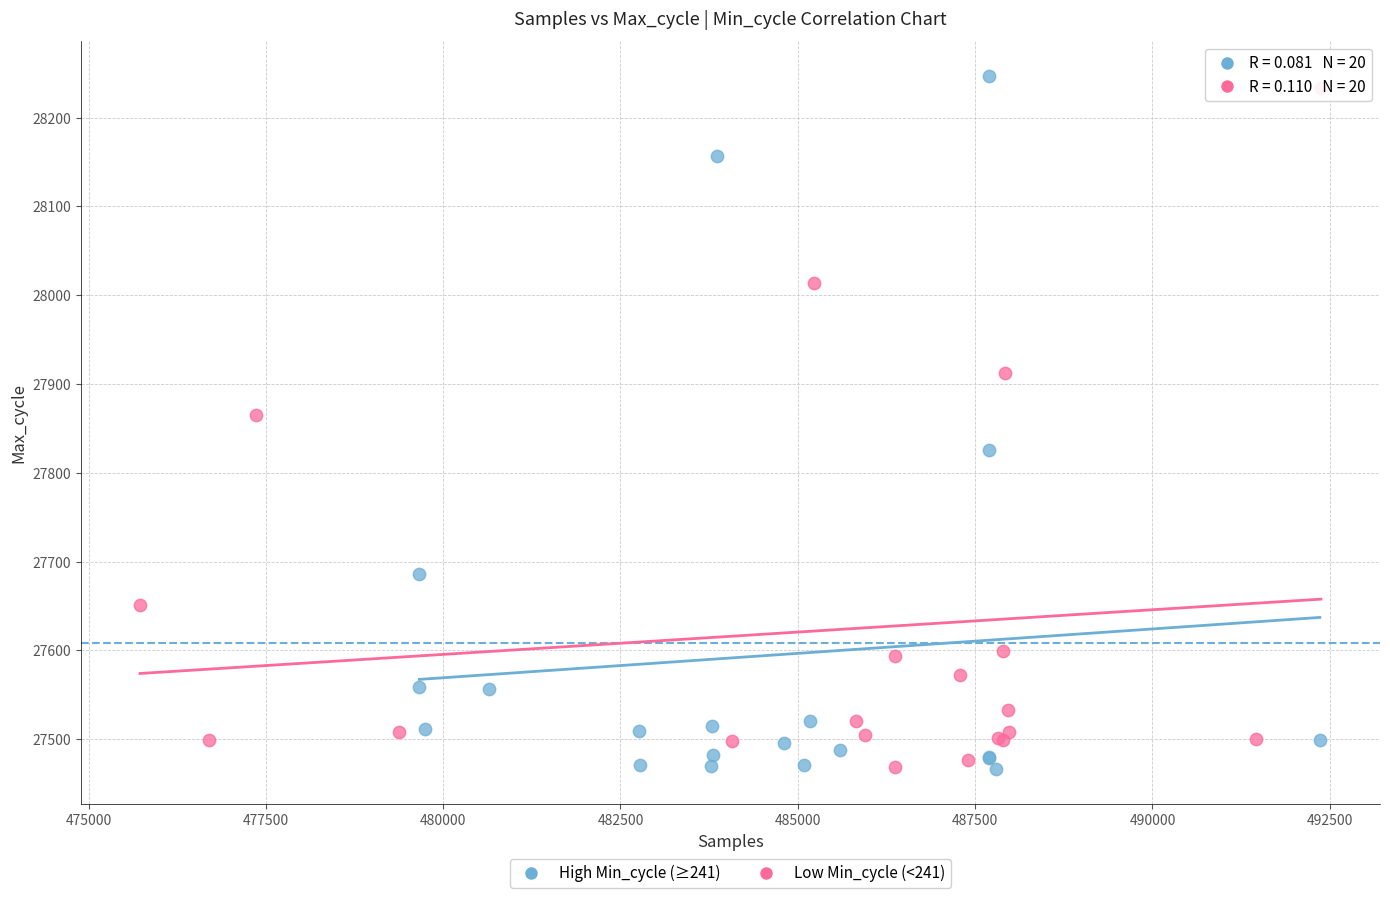

Which series contains the highest Y value?

High Min_cycle (≥241)